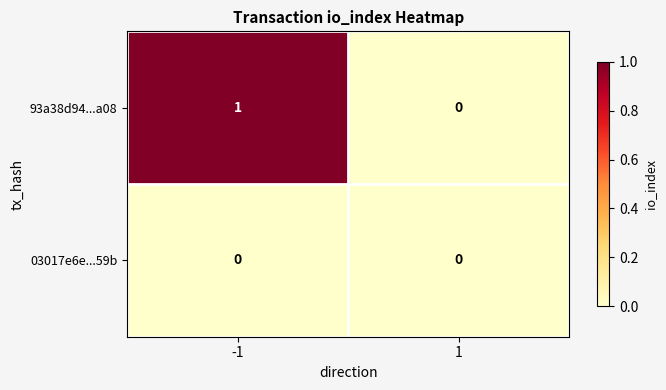

The value of 93a38d94...a08 at -1 is 1. True or false?

True